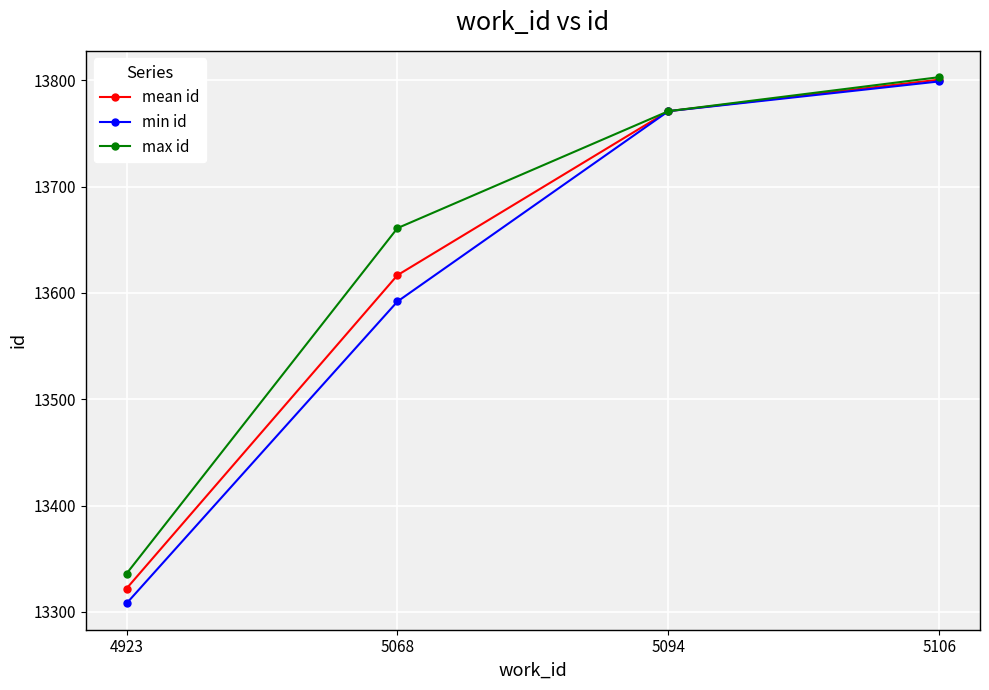

At which label is min id closest to 13553?

5068